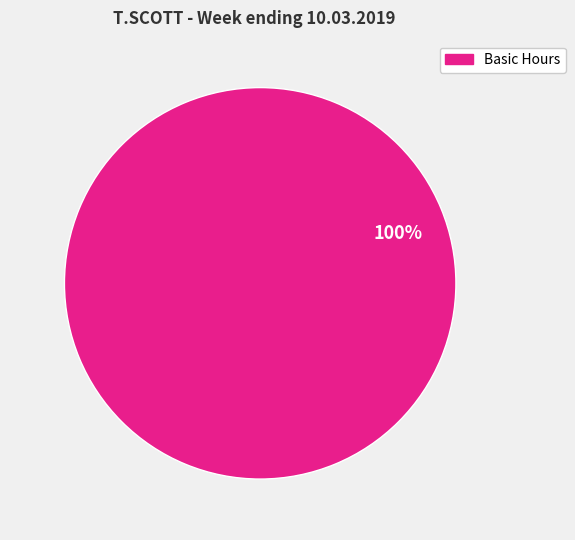

Does any single category account for the majority?

Yes